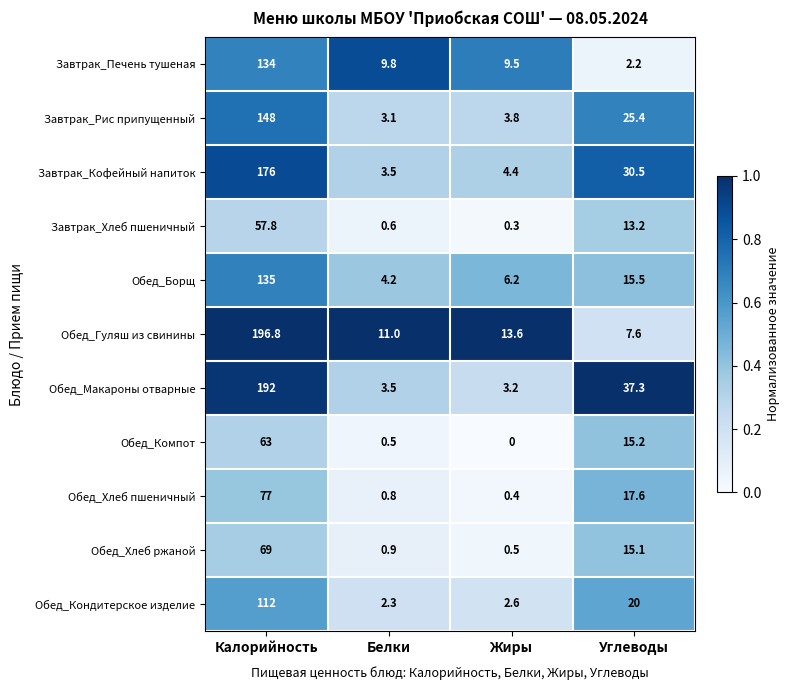

What is the highest value of the Обед_Компот series?

63.0